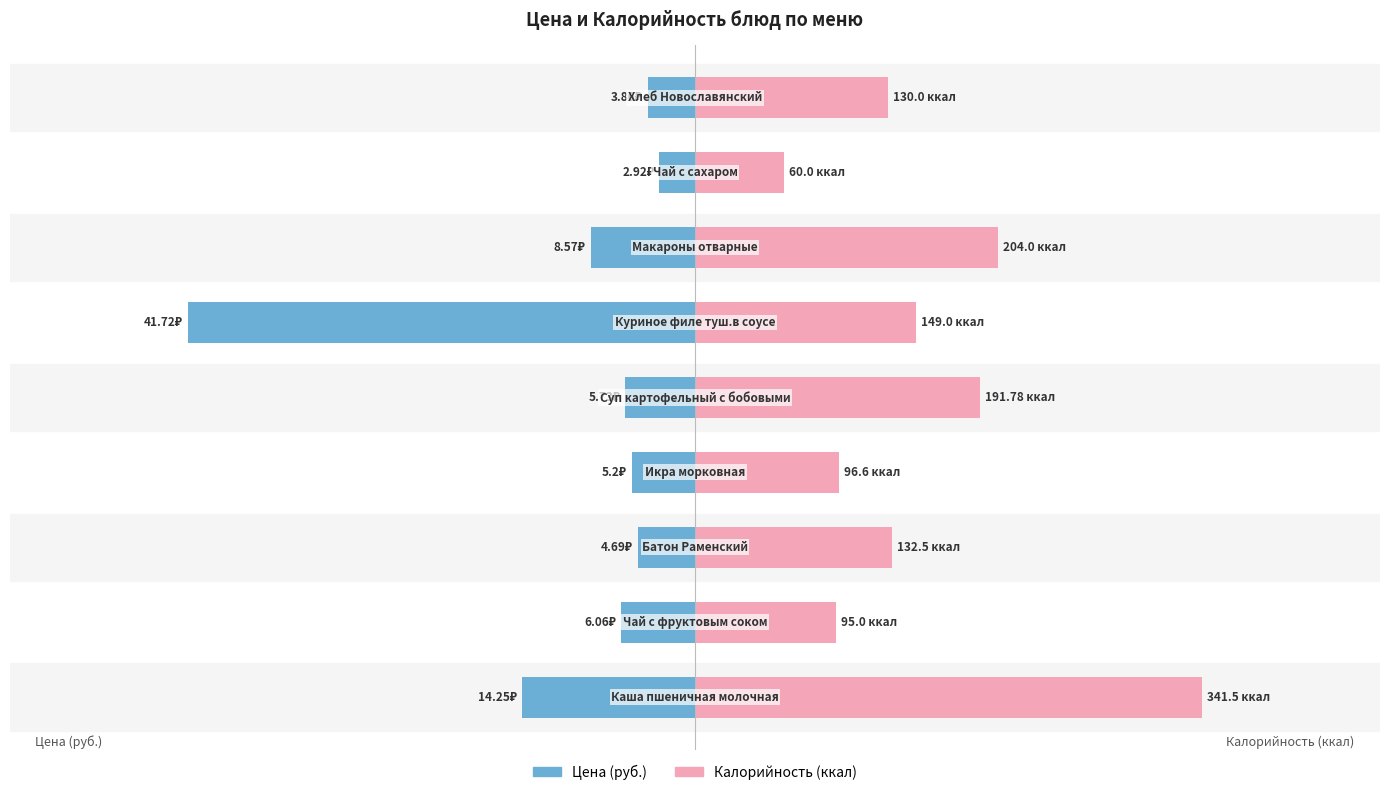

Is the value of Цена at 8 greater than the value of Калорийность at 6?

No